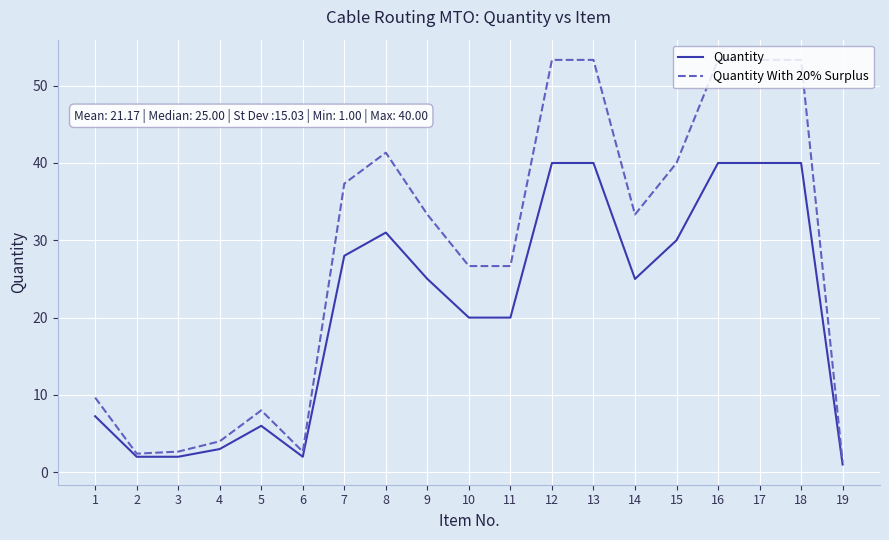

Is it true that Quantity equals 11.7 at 9?

False